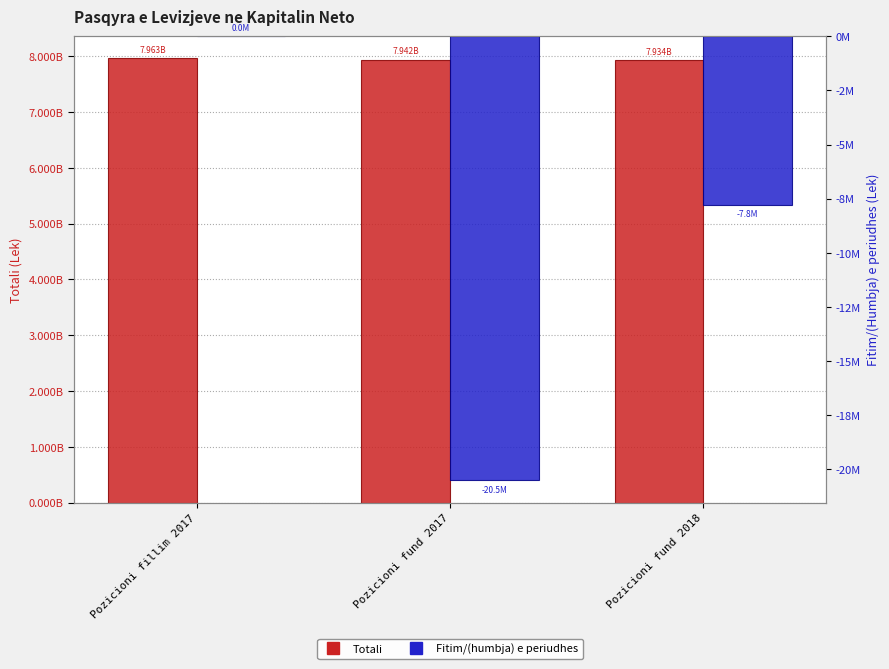

What are all the series names shown in the legend?

Totali, Fitim/(humbja) e periudhes